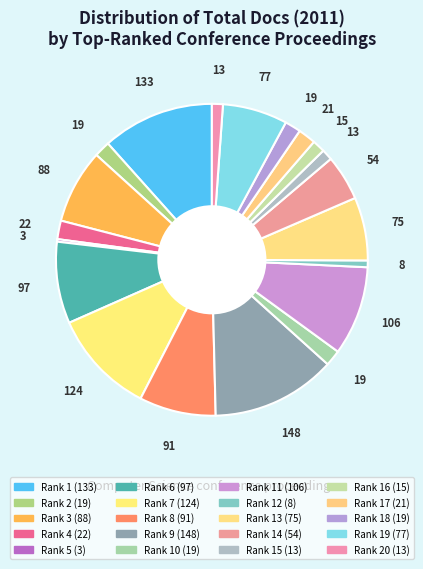

Count the number of slices in the pie.

20